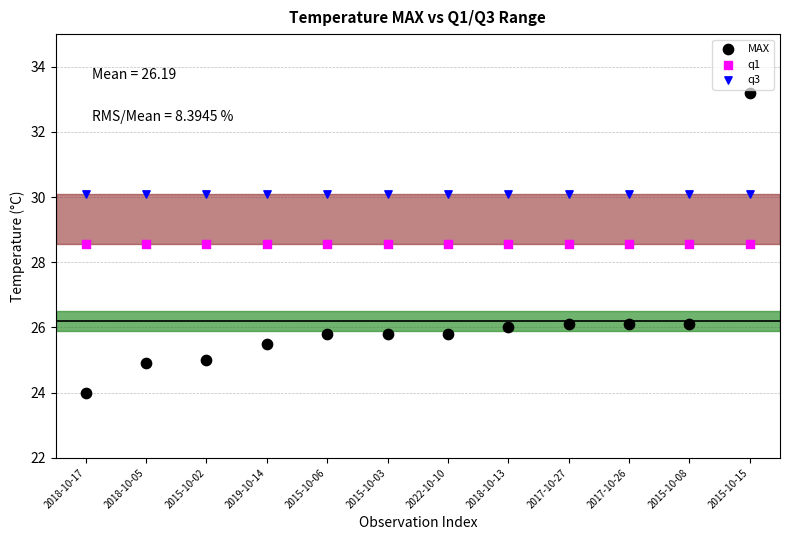

What are all the series names shown in the legend?

MAX, q1, q3